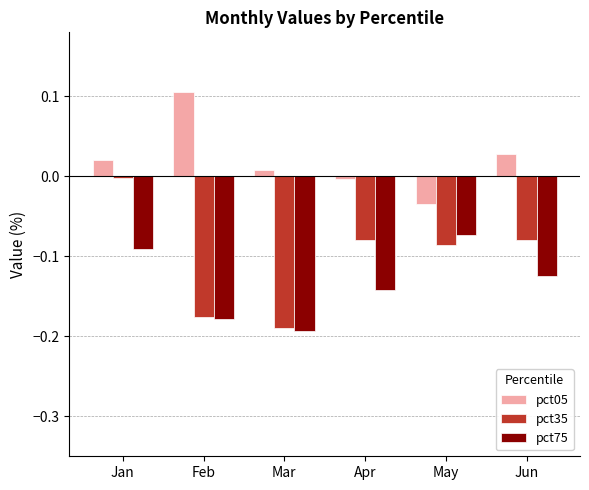

Where is pct75 nearest to the value 0?

May